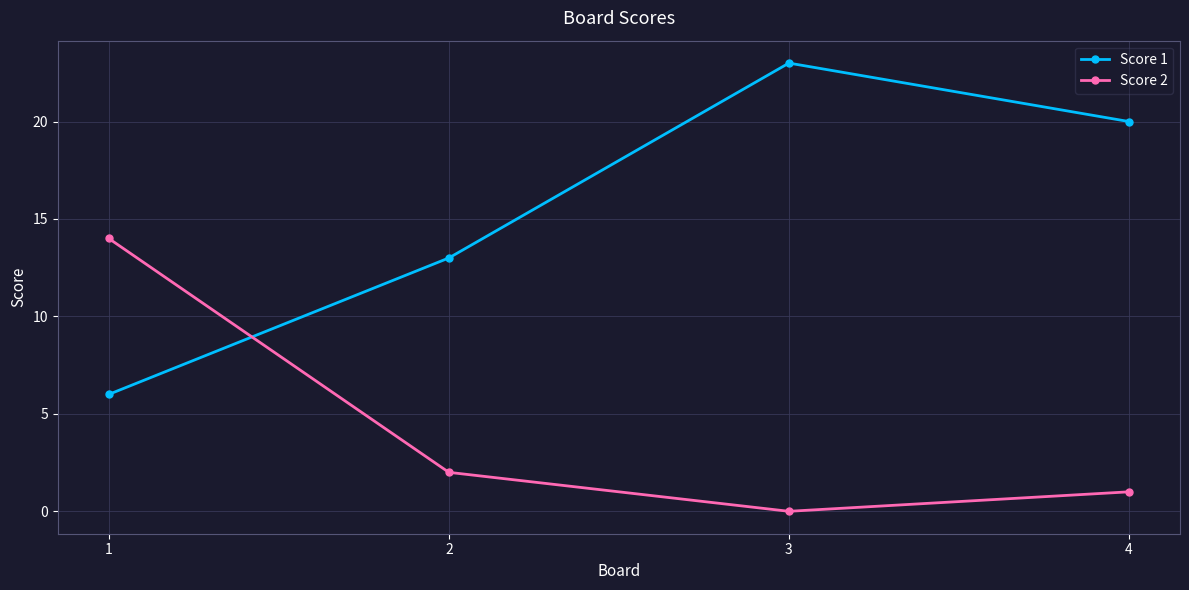

Between which two adjacent categories do Score 1 and Score 2 first intersect?

1 and 2